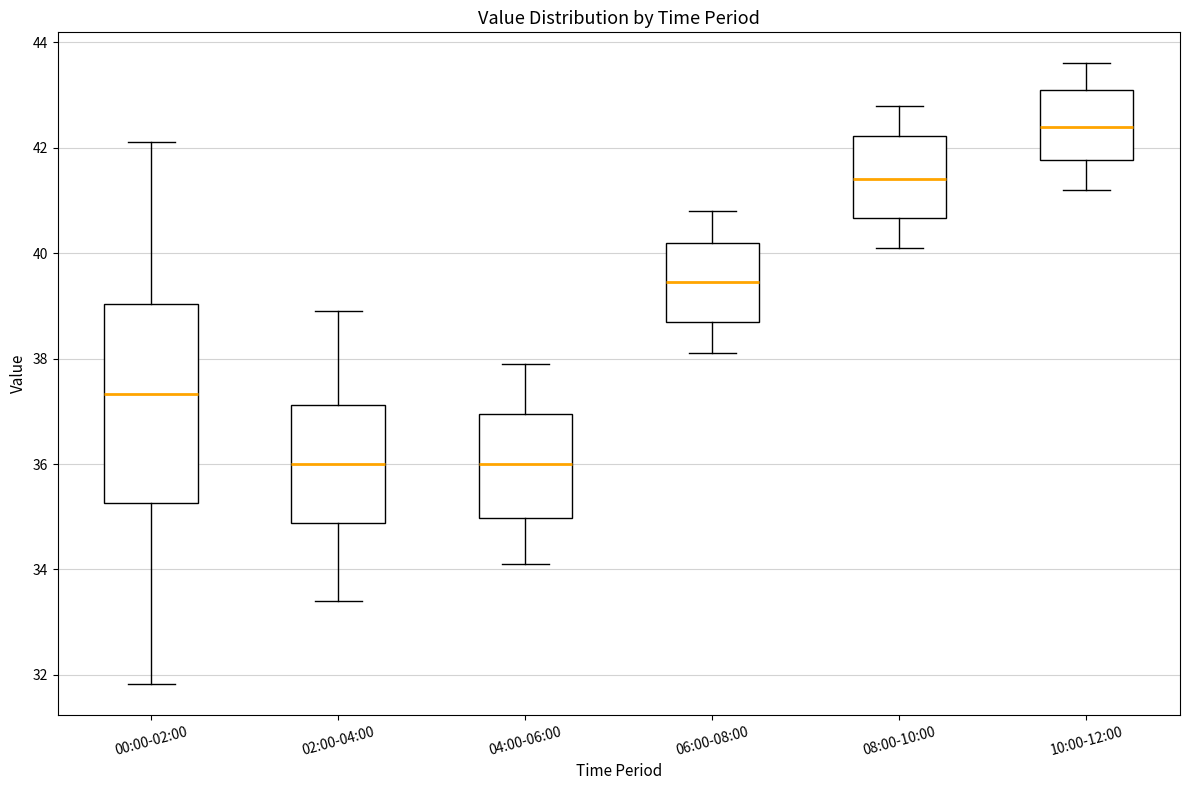

Reading left to right, read every box against the y-axis: the position of its median line, the range the box covers, and the ends of its whiskers. The values are not printed on the chart, so give them approximately, as read against the axis.

00:00-02:00: median 37.4, box 35.2 to 39.0, whiskers 31.8 to 42.2
02:00-04:00: median 36.0, box 34.8 to 37.2, whiskers 33.4 to 39.0
04:00-06:00: median 36.0, box 35.0 to 37.0, whiskers 34.2 to 38.0
06:00-08:00: median 39.4, box 38.8 to 40.2, whiskers 38.2 to 40.8
08:00-10:00: median 41.4, box 40.6 to 42.2, whiskers 40.2 to 42.8
10:00-12:00: median 42.4, box 41.8 to 43.2, whiskers 41.2 to 43.6